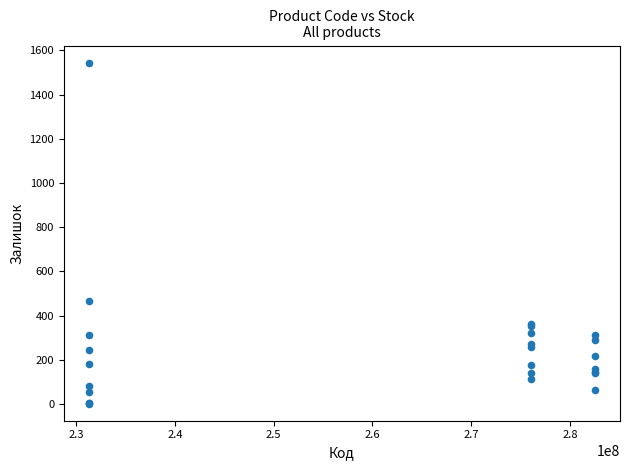

What Y value in the scatter plot is closest to 773?

465